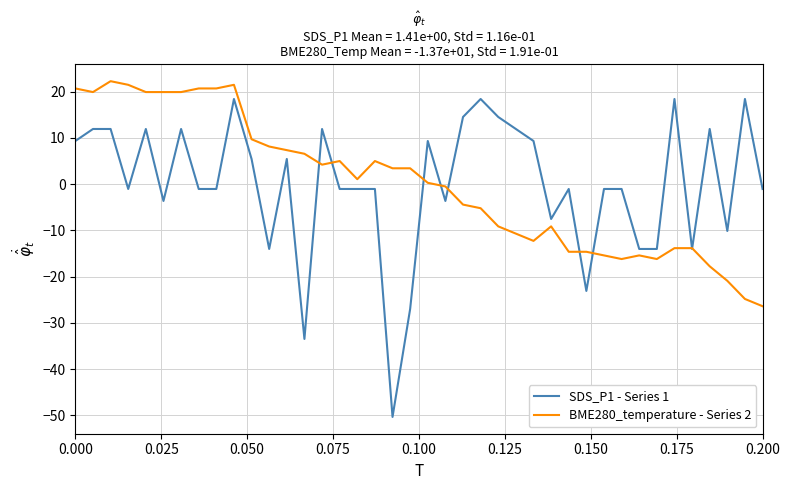

Rank the series by their maximum value, from highest to lowest.

BME280_temperature - Series 2, SDS_P1 - Series 1